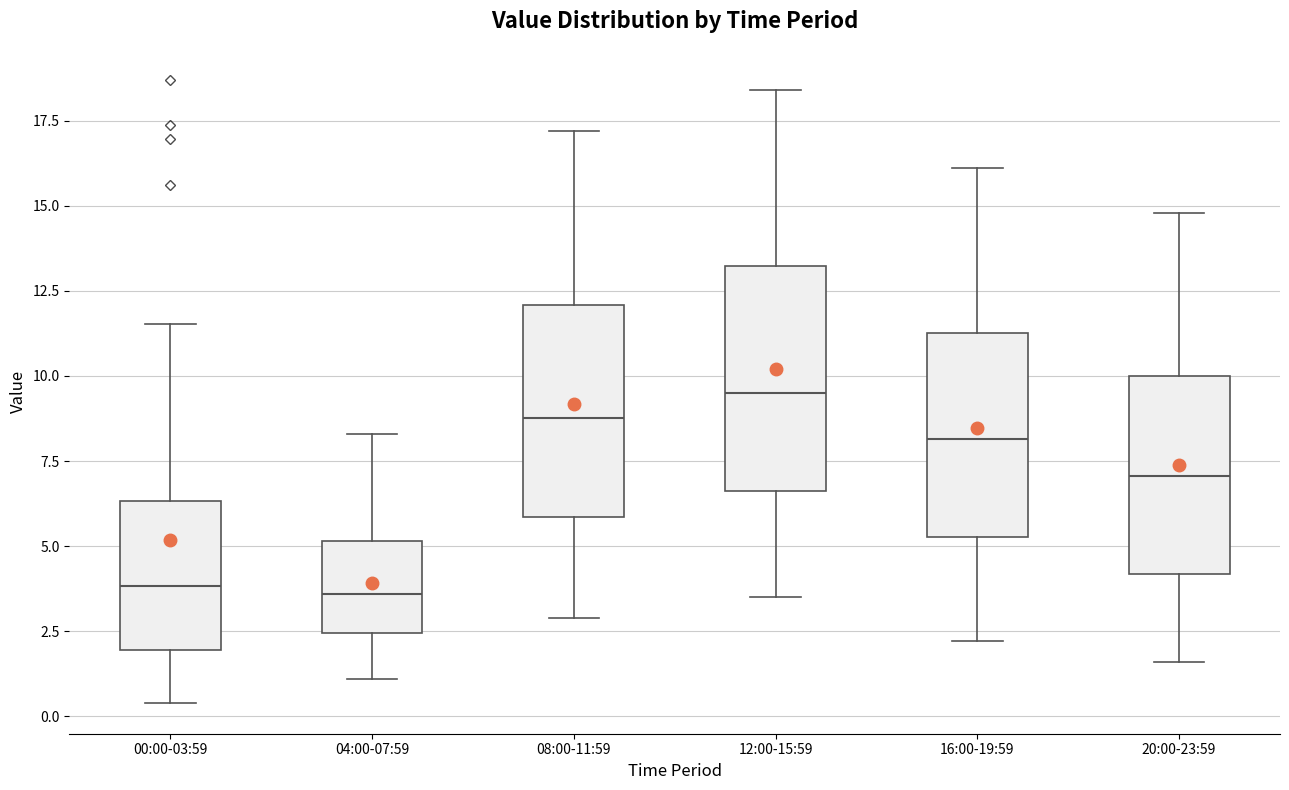

Where is the upper edge of the box for 00:00-03:59 on the y-axis? The values are not printed on the chart, so give them approximately, as read against the axis.

6.5